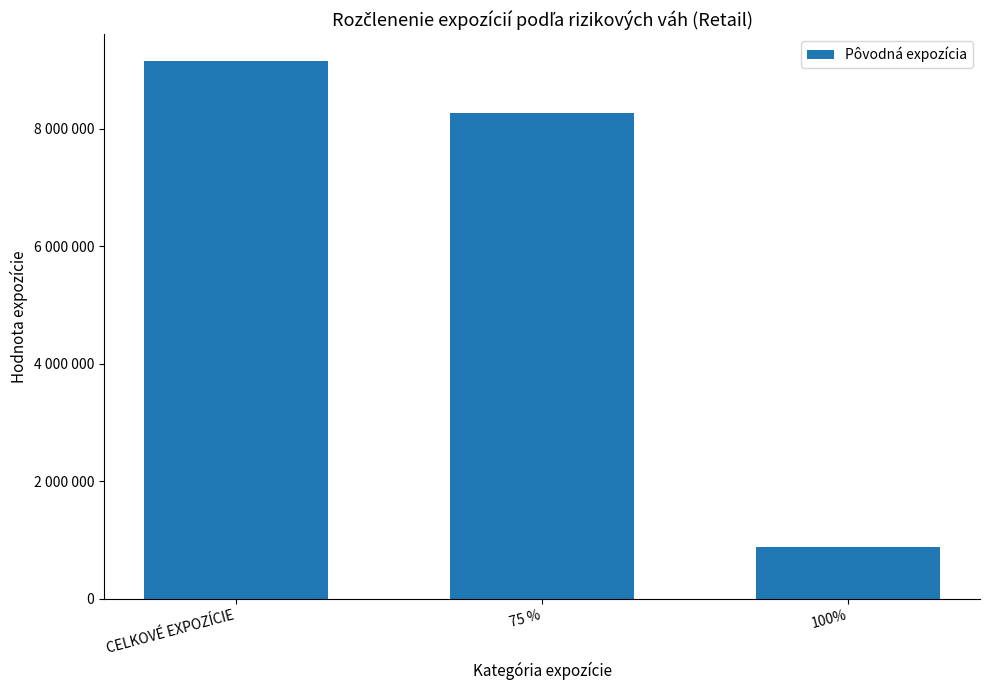

Does the chart contain any negative values?

No